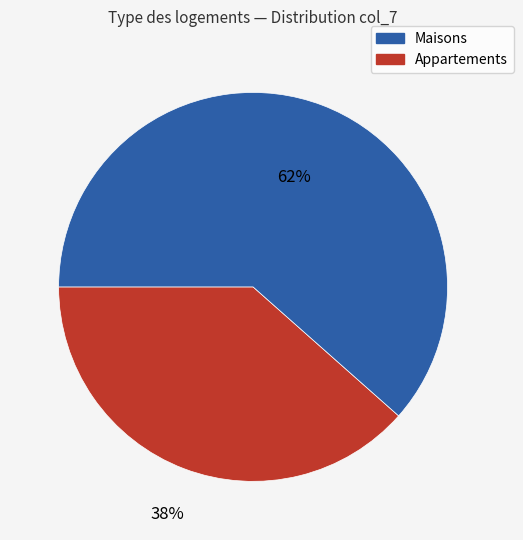

Is there a majority slice in this chart?

Yes